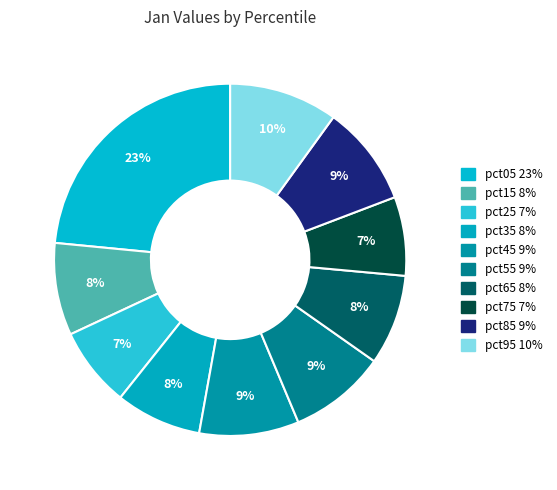

Combined, do pct85 and pct35 account for over 50%?

No